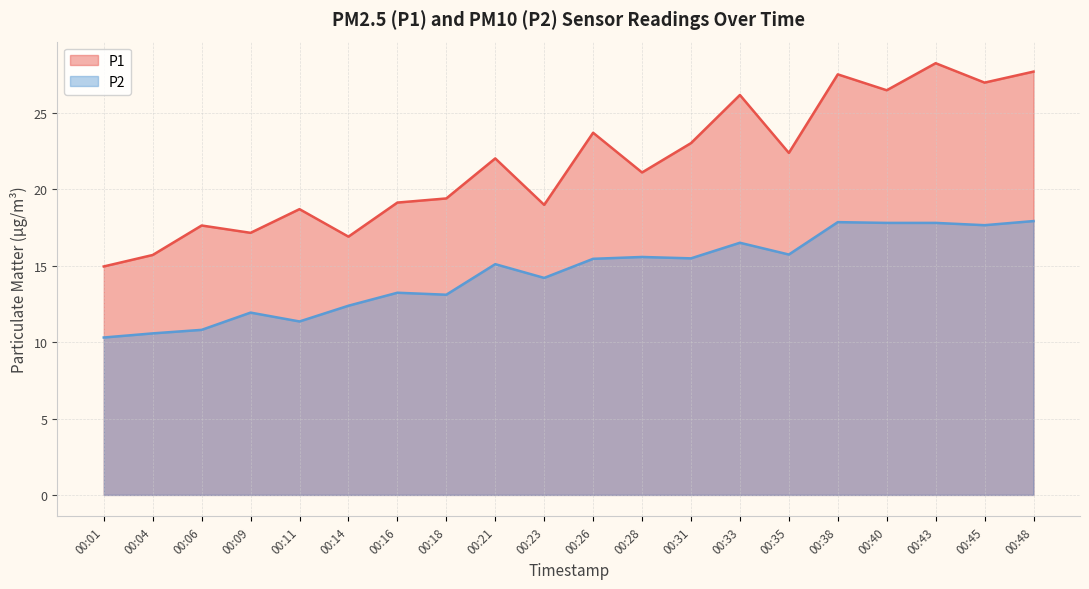

The P1 series shows 5.5 at 00:09. True or false?

False